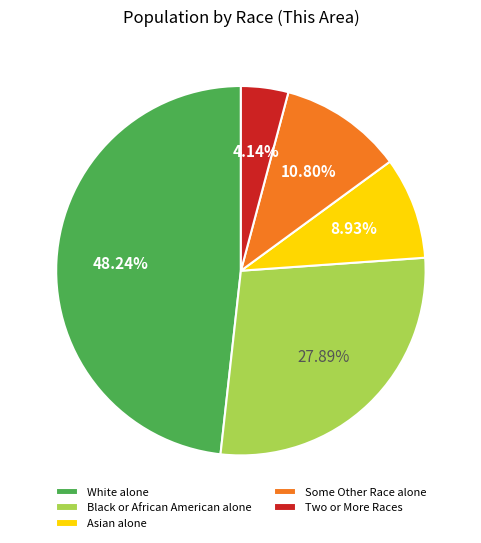

To the nearest percent, what is the average slice percentage?

20%